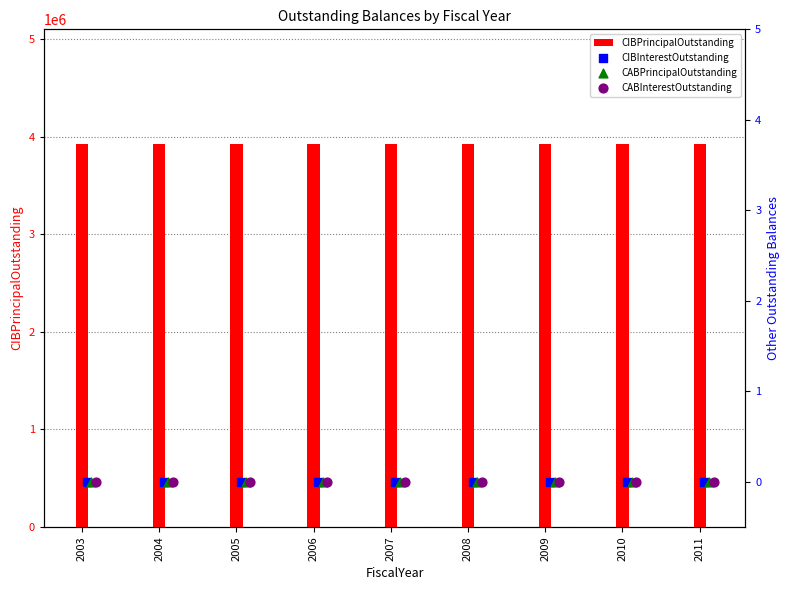

Which series has the largest total across all categories?

CIBPrincipalOutstanding